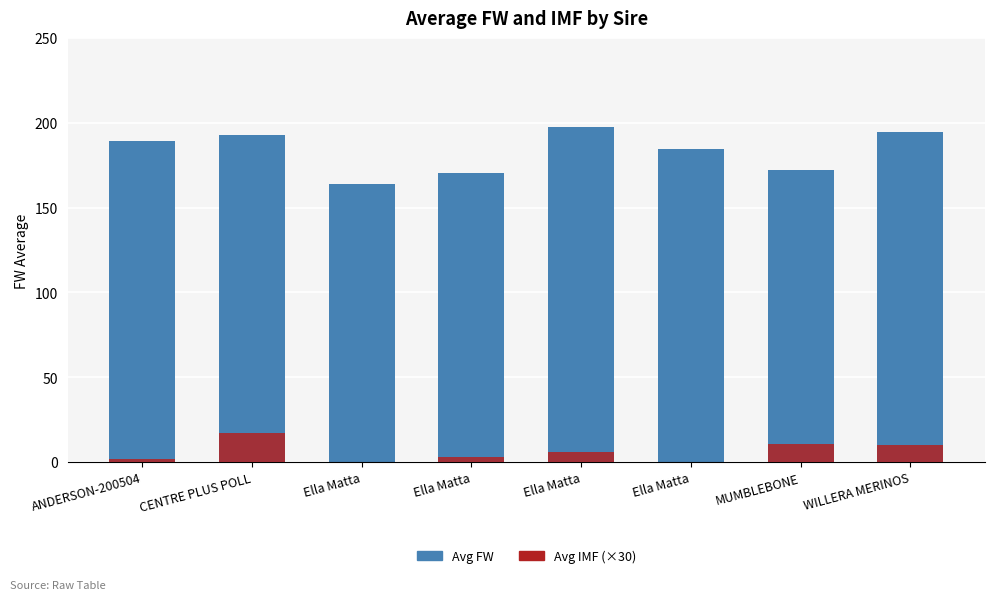

How many values in the Avg IMF (×30) series are below 6?

4